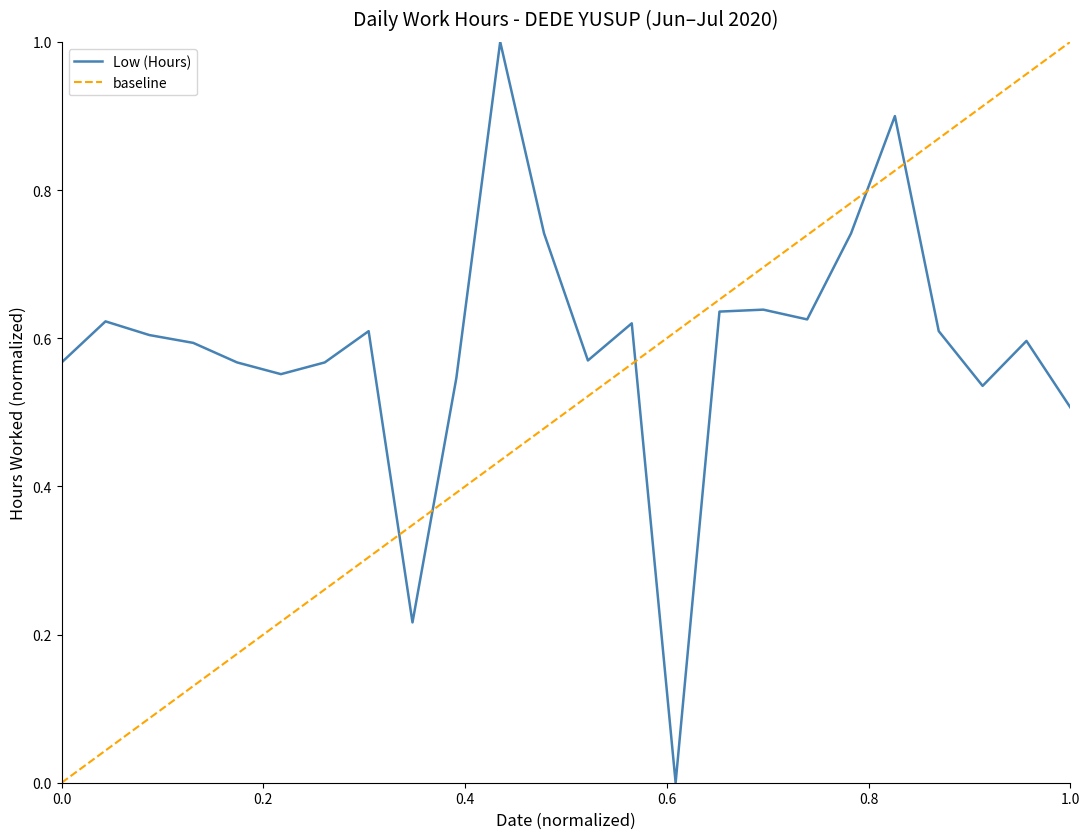

The value at 4 is 0.6. True or false?

True